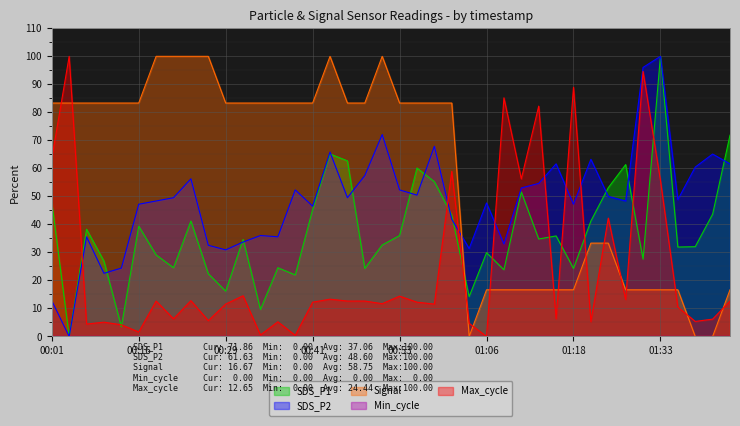

What position from the right is 00:58?

18